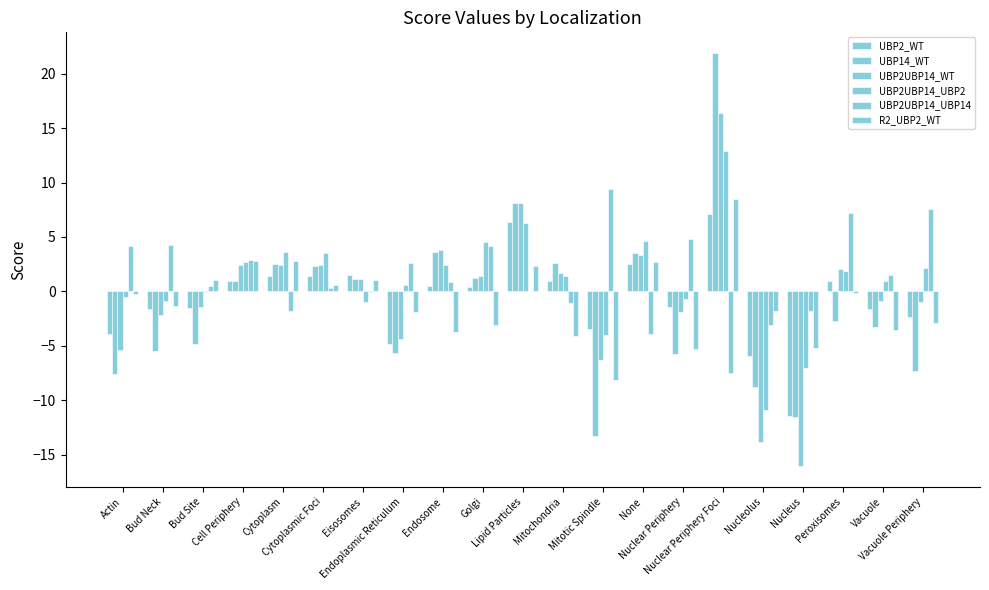

Does the chart contain stacked bars?

No